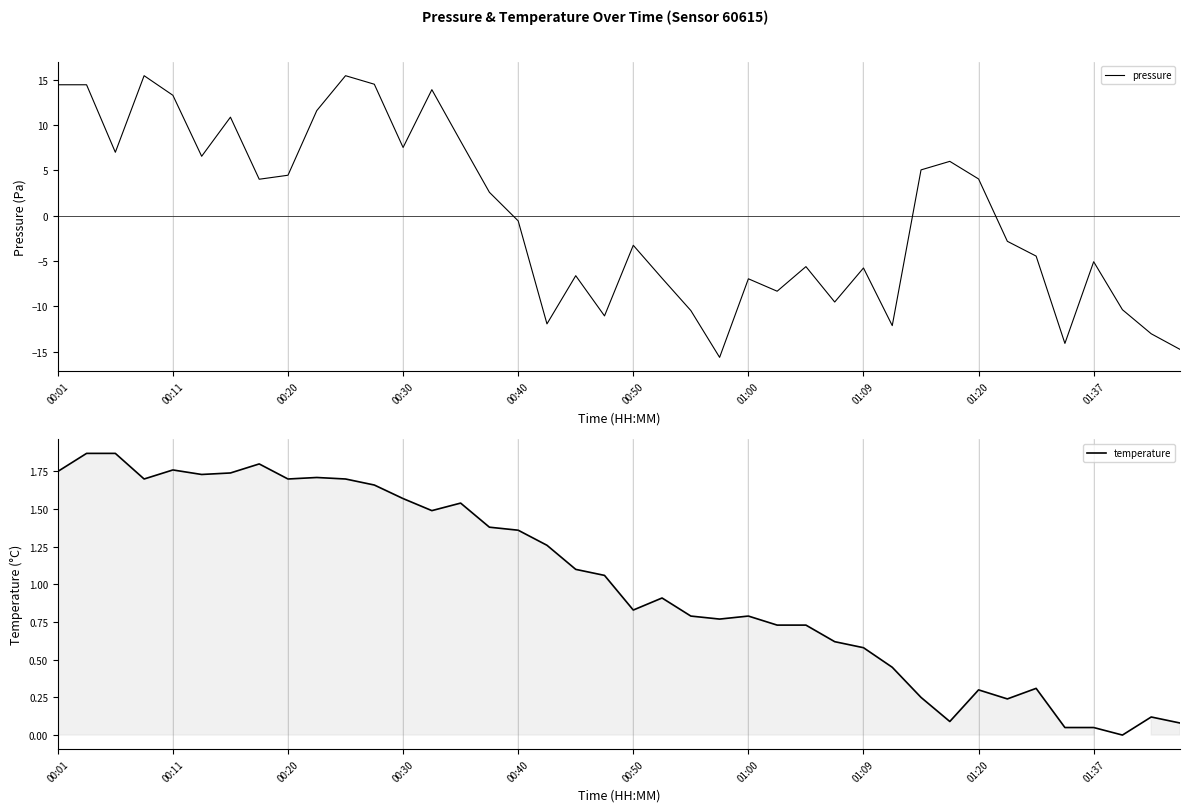

Where is pressure nearest to the value 0?

00:40